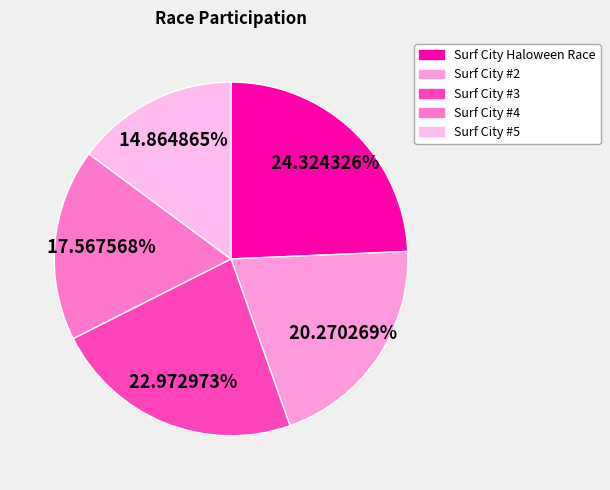

Combined, do Surf City #3 and Surf City Haloween Race account for over 50%?

No